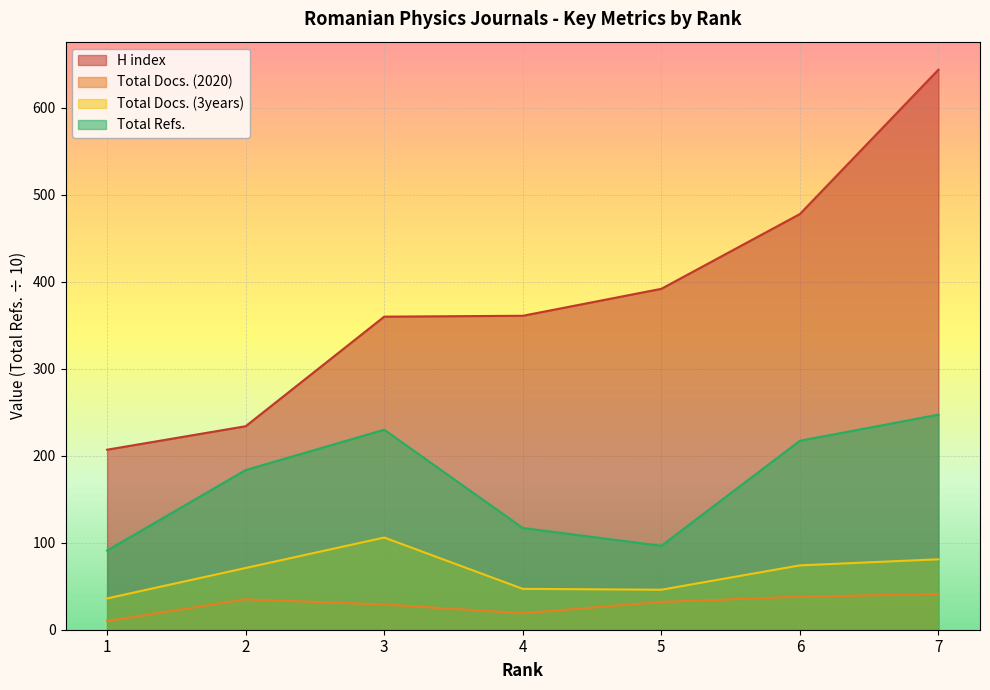

How many distinct data groups are displayed?

4